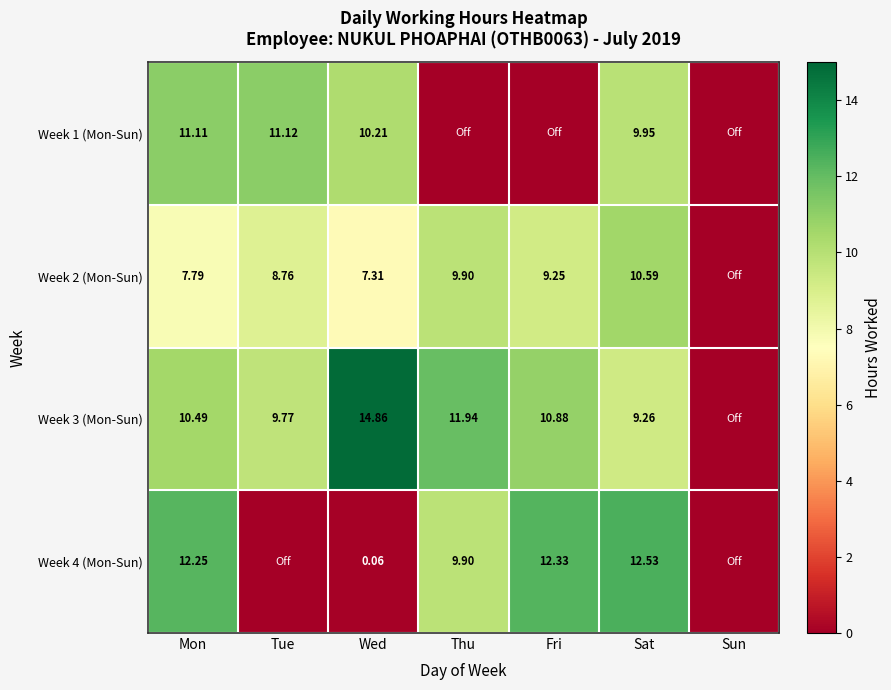

What is the spread (max minus min) of values at Mon?

4.5